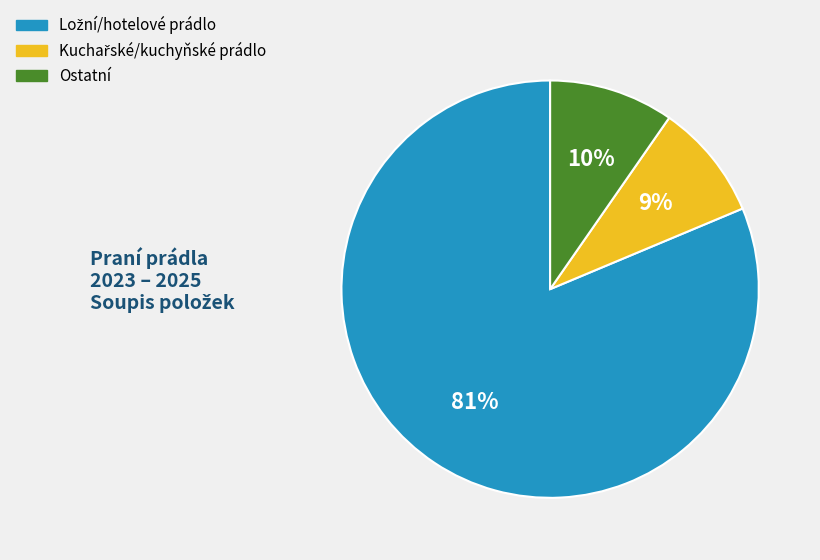

To the nearest percent, what is the difference between the largest and smallest slice percentages?

72%